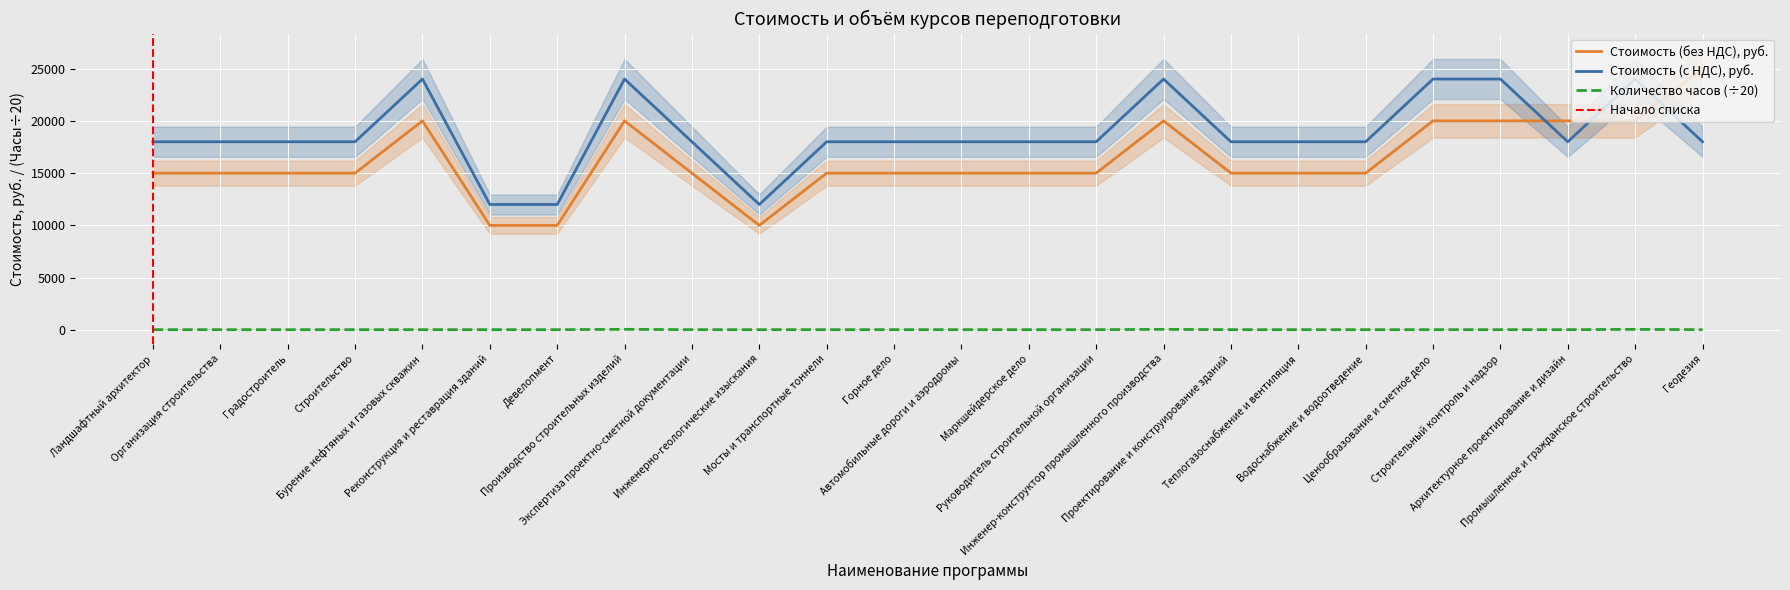

What is the label of the 20th point from the right?

Бурение нефтяных и газовых скважин